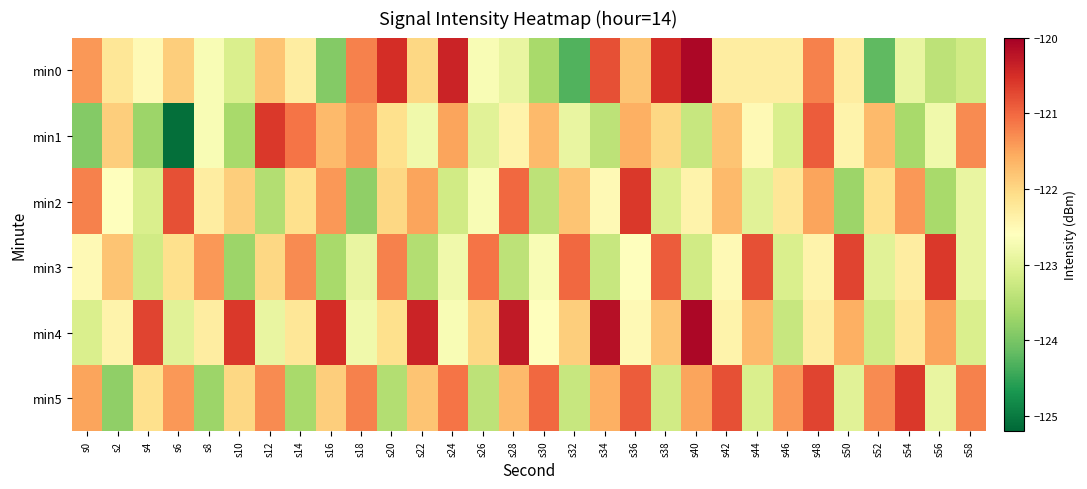

Which series has the largest total across all categories?

min4